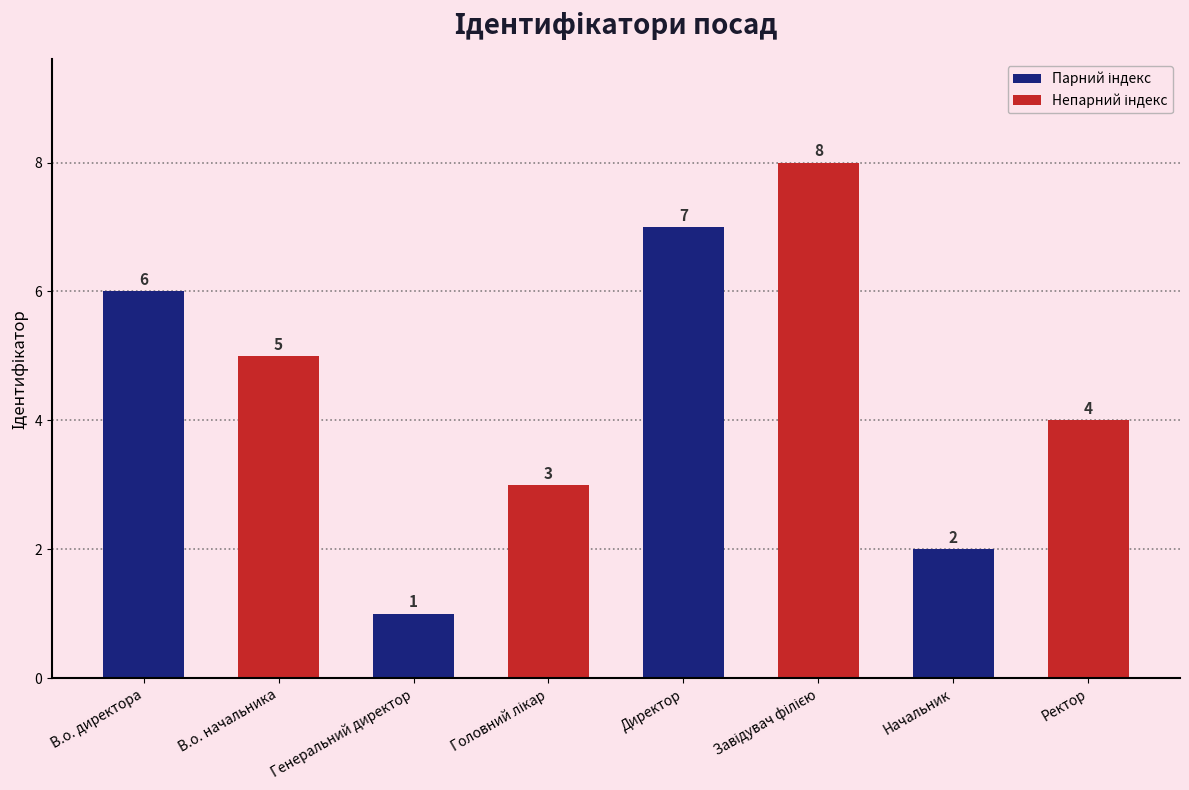

What is the greatest value displayed?

8